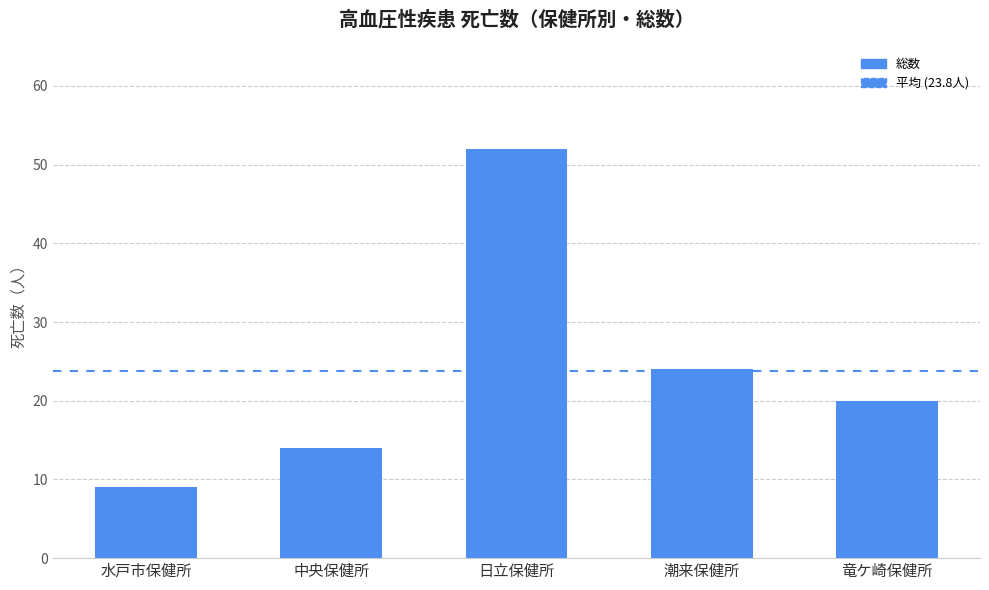

Where is the data nearest to the value 30?

潮来保健所